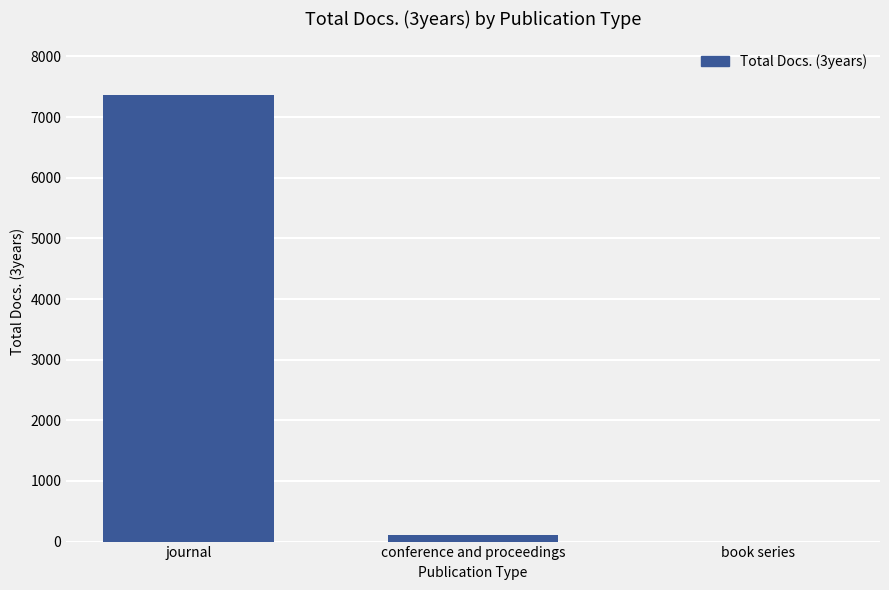

Reading left to right, transcribe all the data shown in this chart.

journal=7365	conference and proceedings=113	book series=1